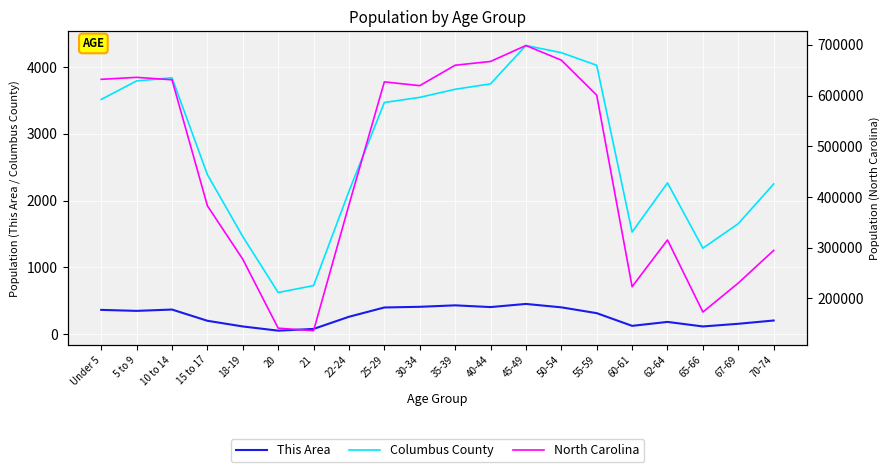

True or false: This Area and Columbus County intersect in this chart.

False